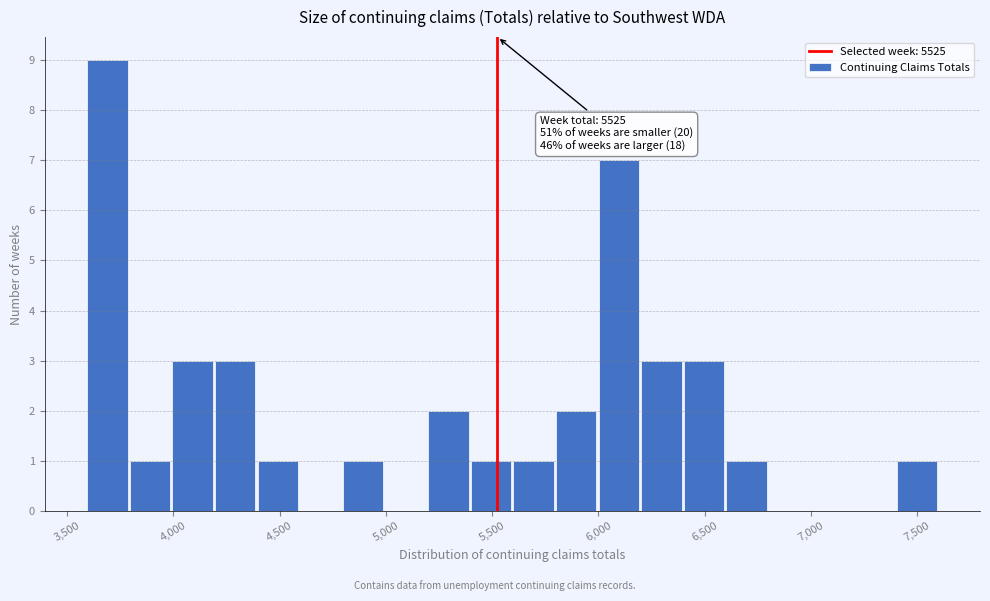

Over which range of the x-axis is the bar tallest?

3600 to 3800